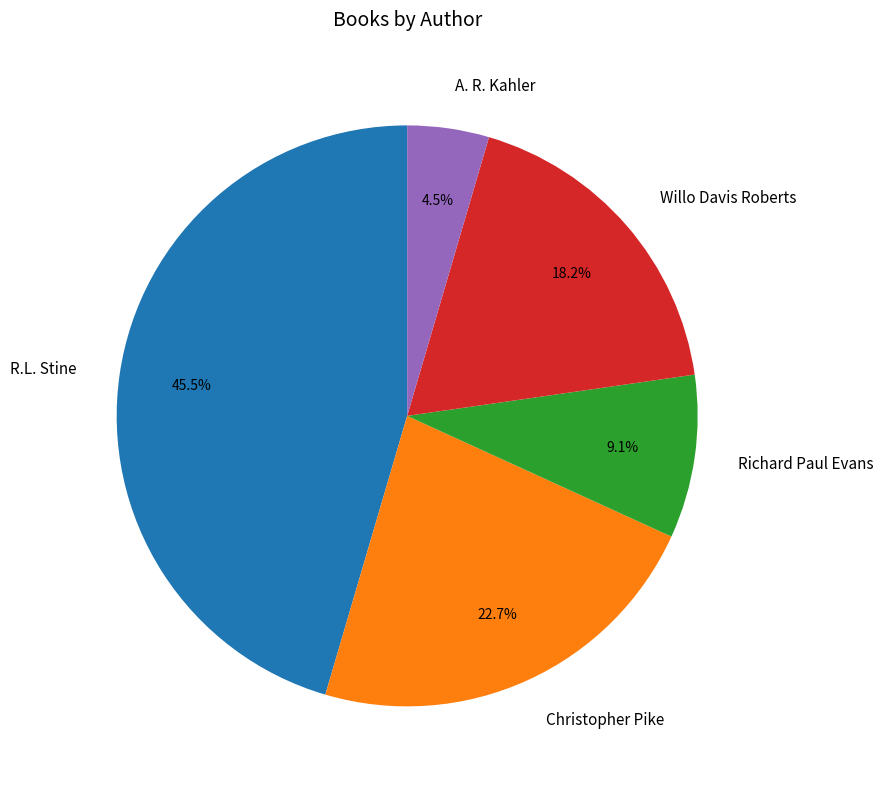

Combined, what portion of the pie is Christopher Pike and Richard Paul Evans?

31.8%